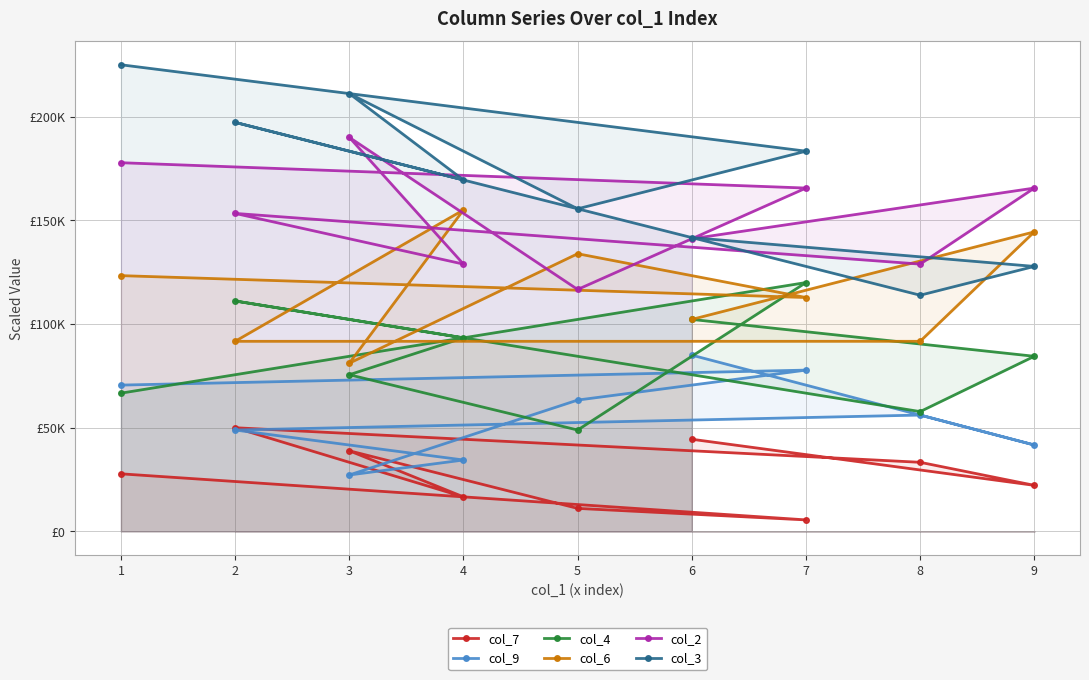

How many data points in col_7 are less than 27777?

4